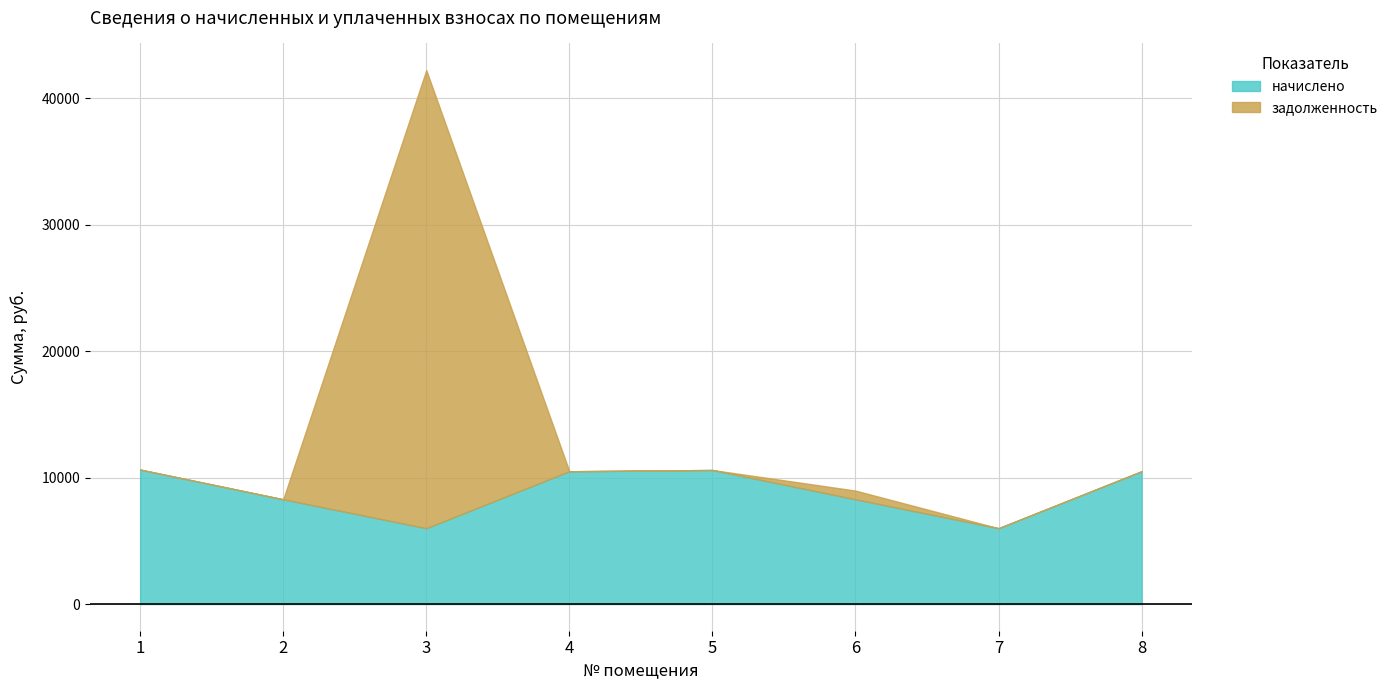

Count the number of categories in the chart.

8